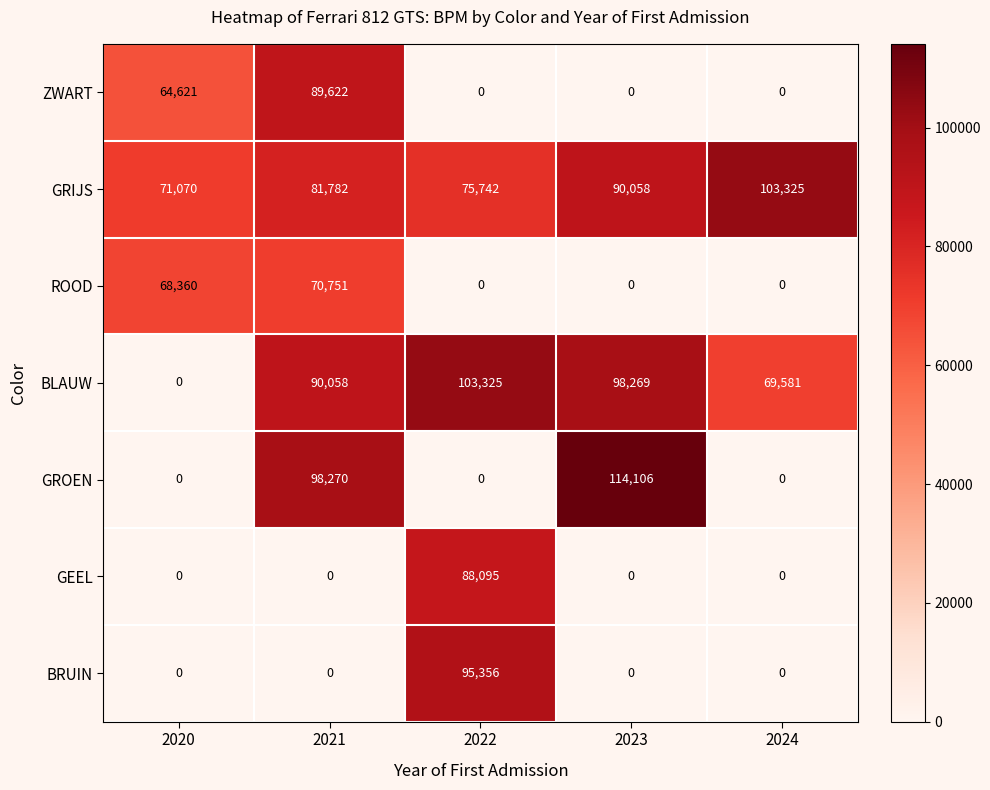

The value of GEEL at 2020 is 0. True or false?

True